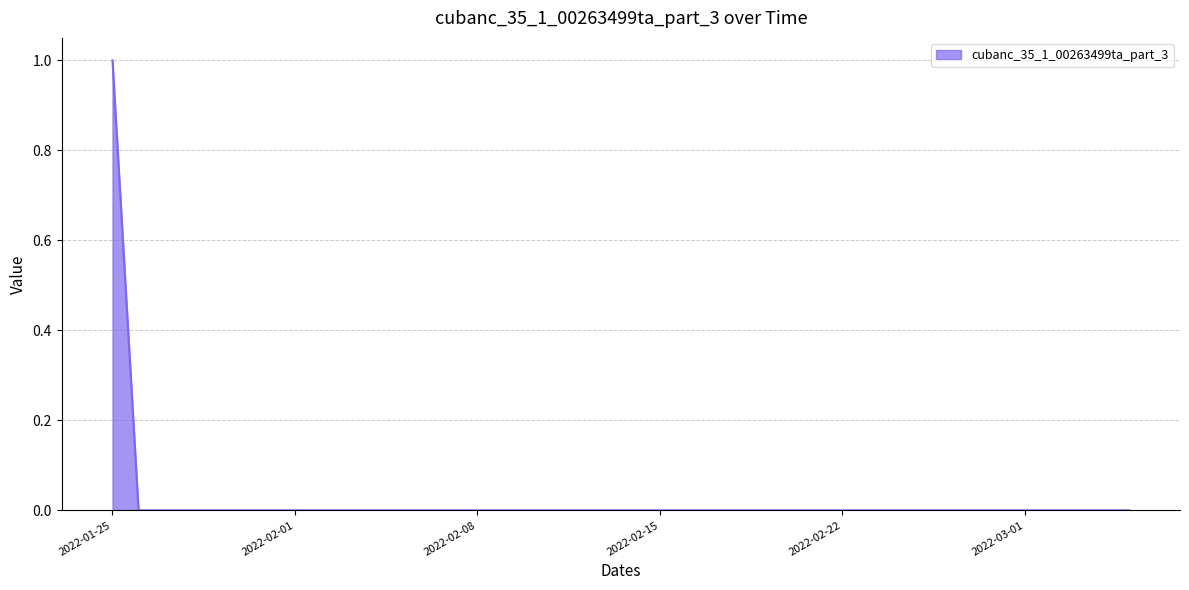

How many categories are shown in the chart?

40